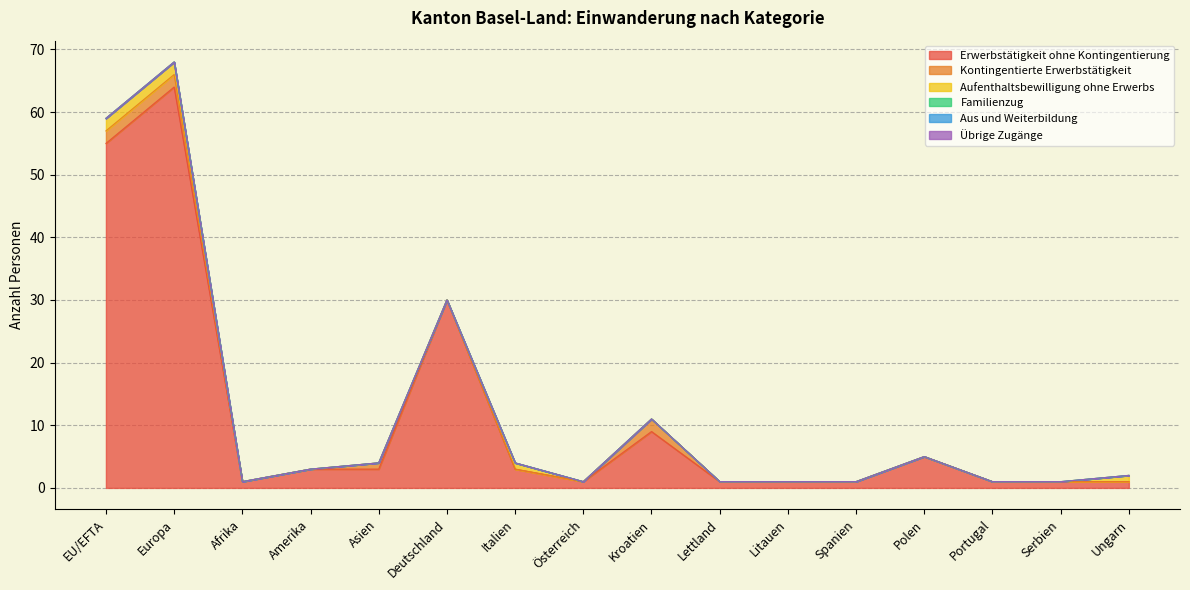

True or false: Familienzug has more than 2 points higher than both neighbors.

False